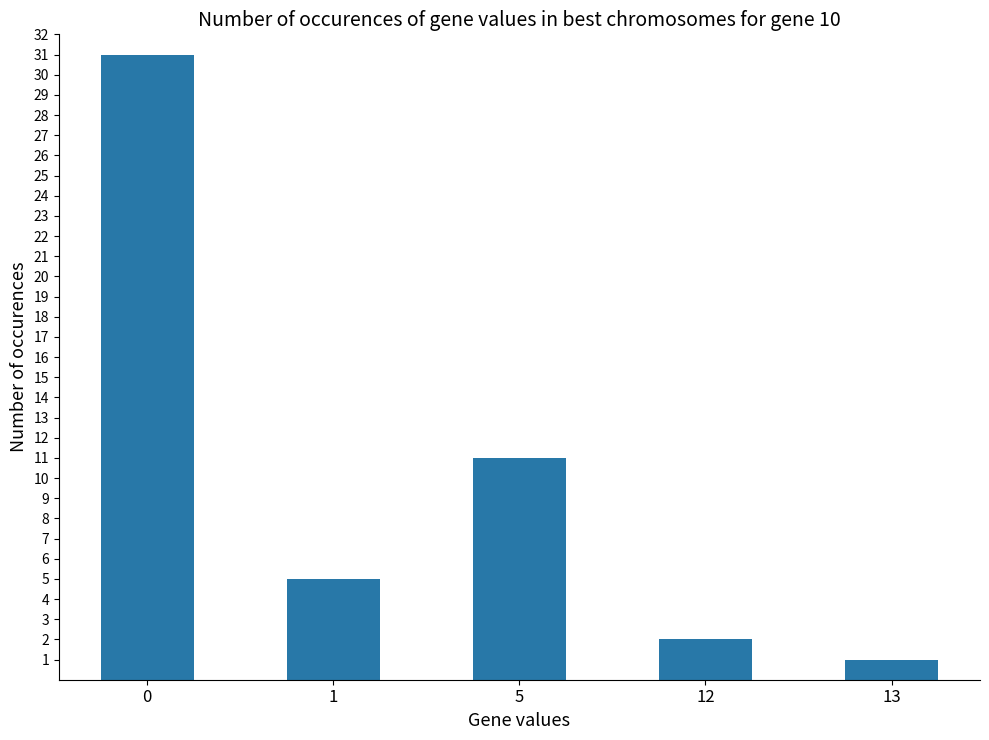

What is the value of the 5th bar from the left?

1